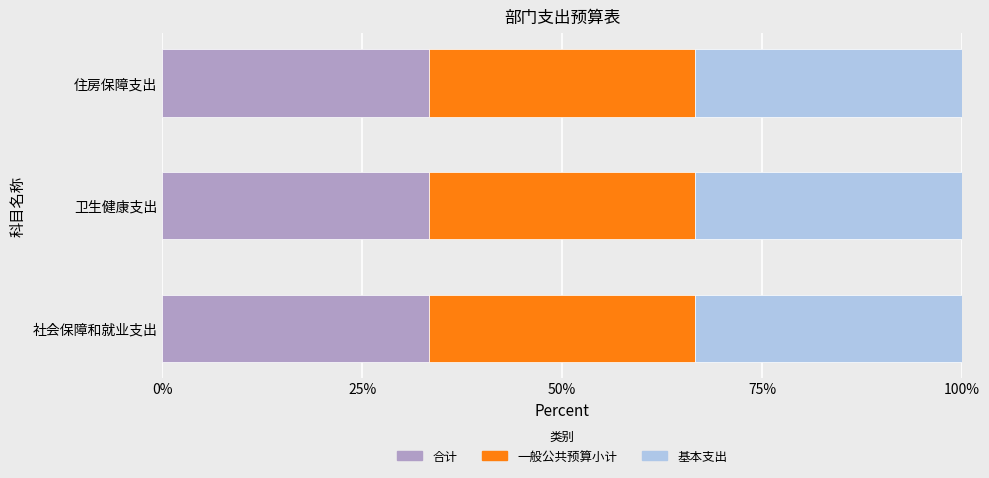

List the series in order of their peak value, lowest first.

合计, 一般公共预算小计, 基本支出